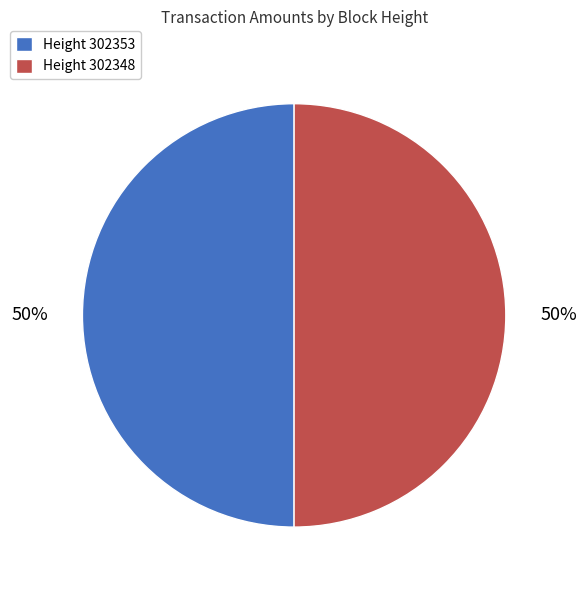

How many slices are in this pie chart?

2